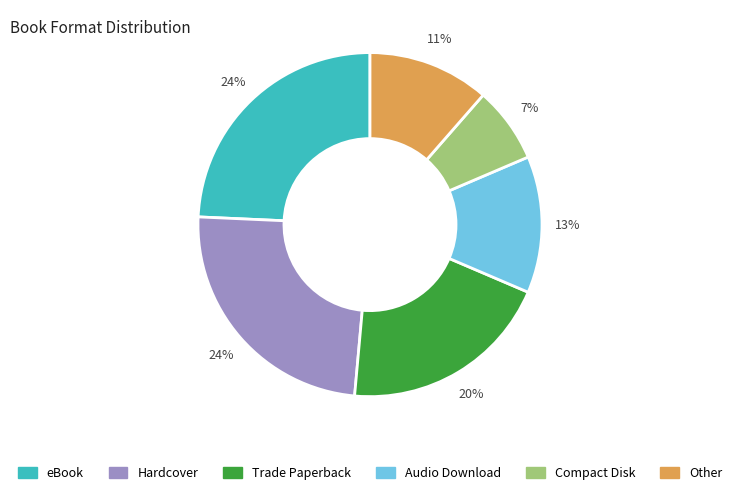

How many slices are in this pie chart?

6